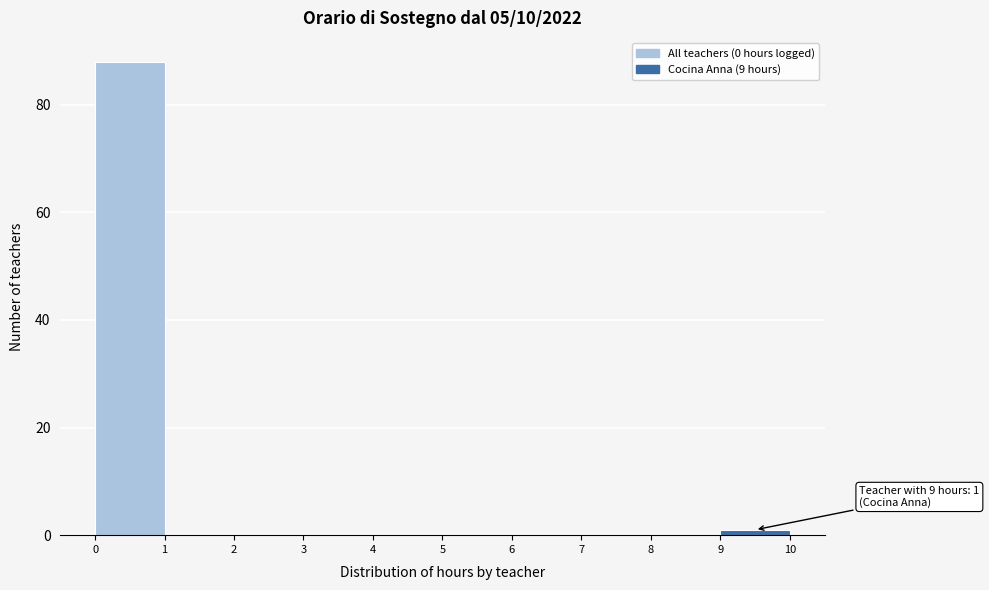

Which range on the x-axis has the tallest bar?

0 to 1